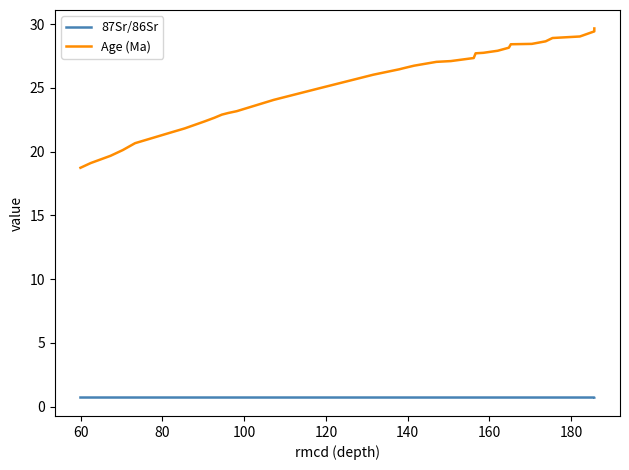

Reading left to right, extract all data points from this chart.

87Sr/86Sr: 0.7	0.7	0.7	0.7	0.7	0.7	0.7	0.7	0.7	0.7	0.7	0.7	0.7	0.7	0.7	0.7	0.7	0.7	0.7	0.7	0.7	0.7	0.7	0.7	0.7	0.7	0.7	0.7	0.7	0.7	0.7	0.7	0.7
Age (Ma): 18.7	19.1	19.7	20.1	20.7	21.5	21.8	22.4	22.6	22.9	23.0	23.2	24.1	24.9	26.0	26.5	26.5	26.6	26.7	27.0	27.1	27.3	27.7	27.8	27.9	28.1	28.4	28.4	28.6	28.9	29.0	29.4	29.7